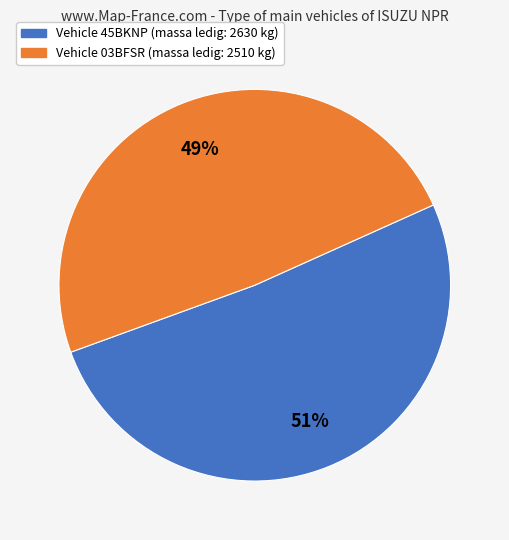

To the nearest percent, what is the average slice percentage?

50%